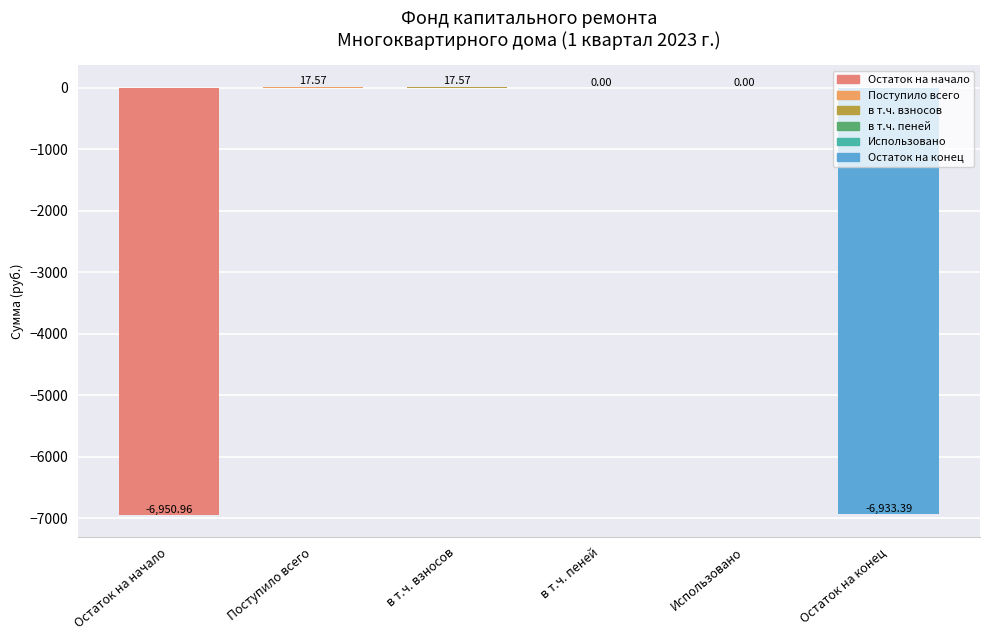

Reading right to left, transcribe all the data shown in this chart.

-6933.4	0.0	0.0	17.6	17.6	-6951.0